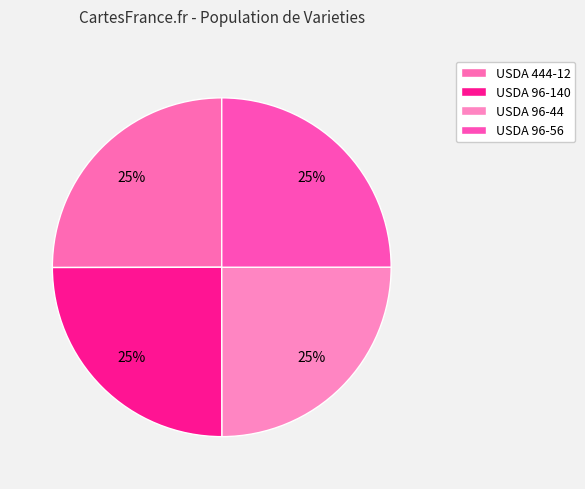

Count the number of slices in the pie.

4